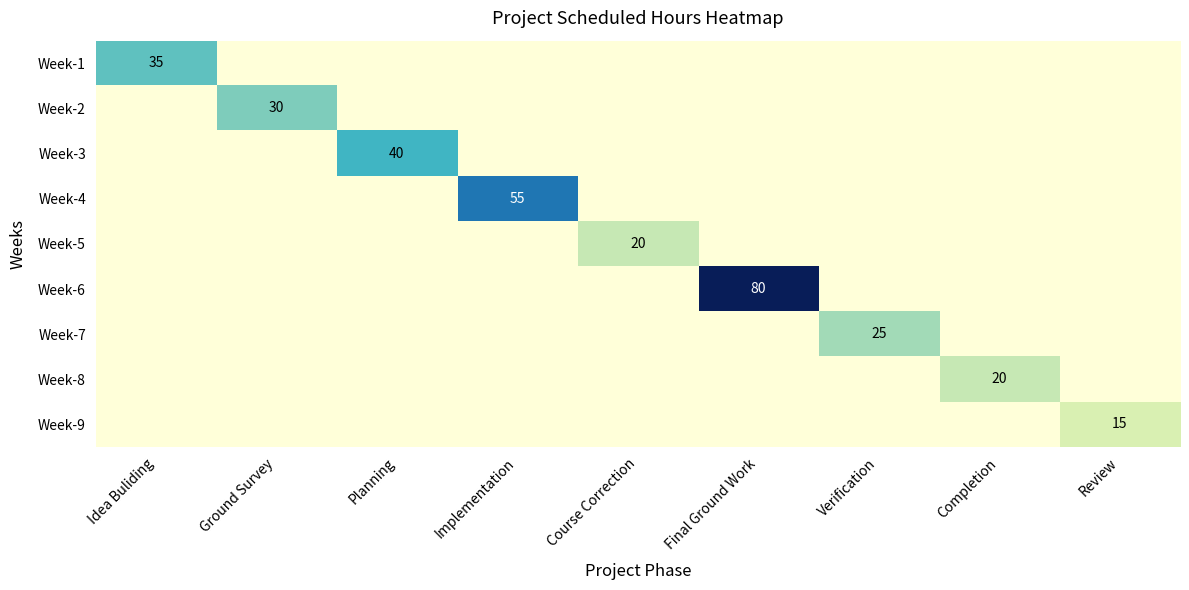

The value of Week-6 at Final Ground Work is 80. True or false?

True